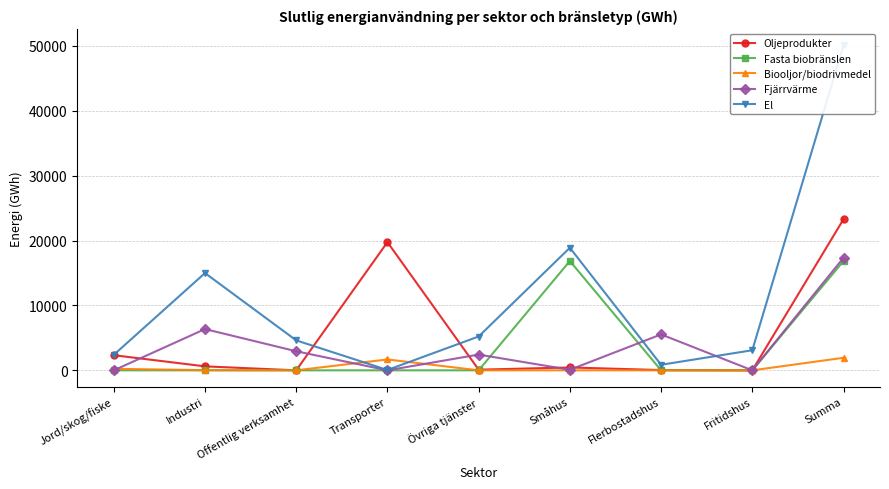

True or false: El and Fasta biobränslen intersect in this chart.

False